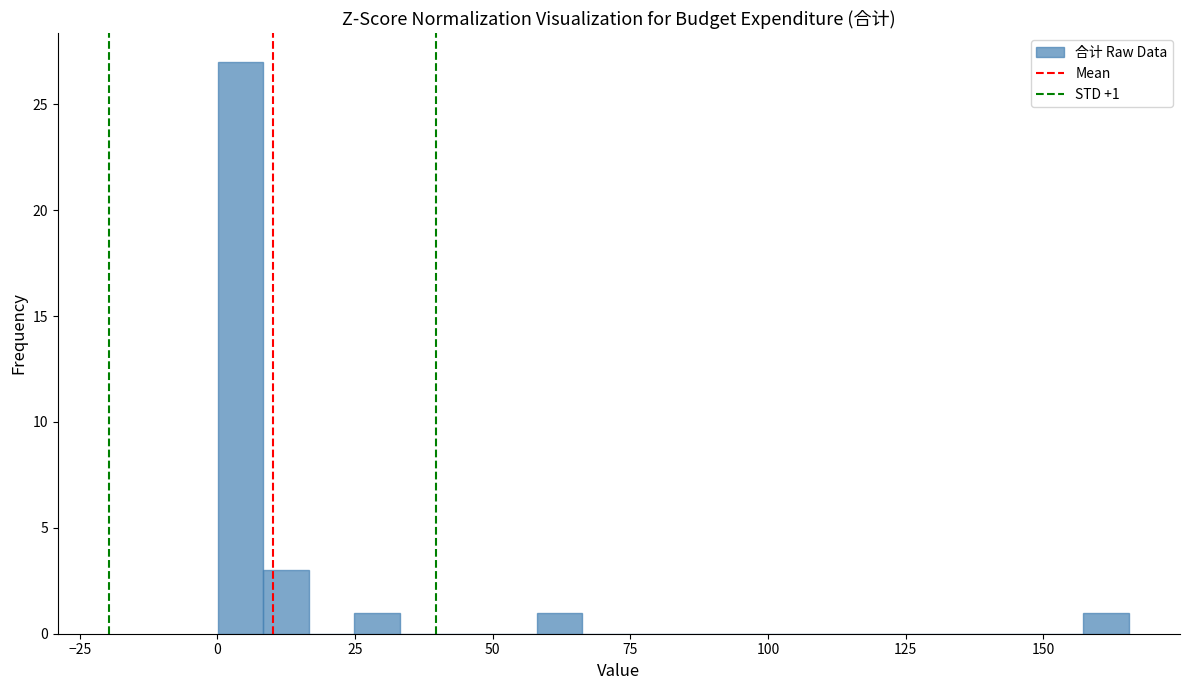

Read against the x-axis, roughly where is the centre of the tallest bar?

5